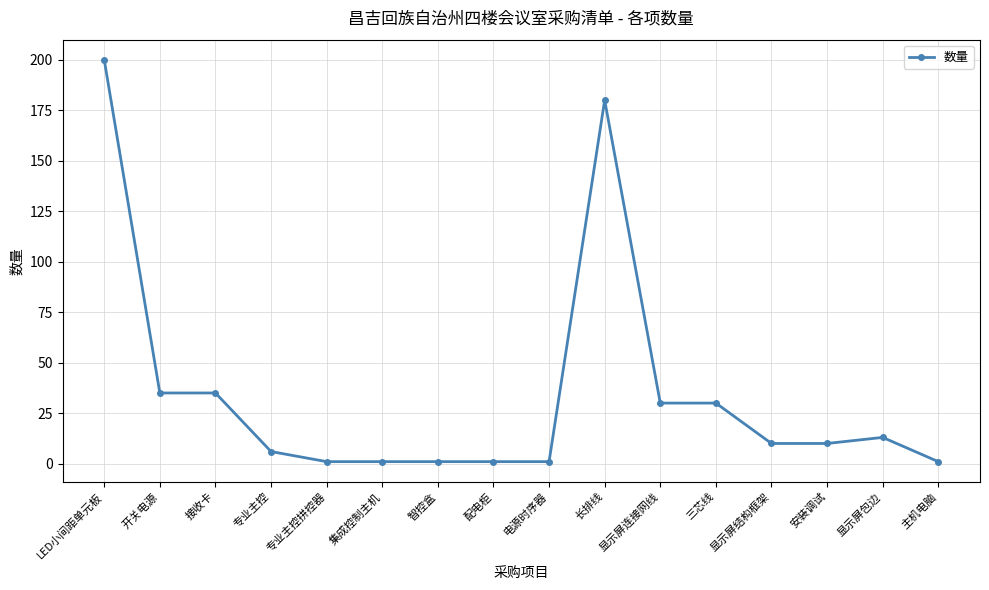

True or false: the data shows 1 at 专业主控拼控器.

True